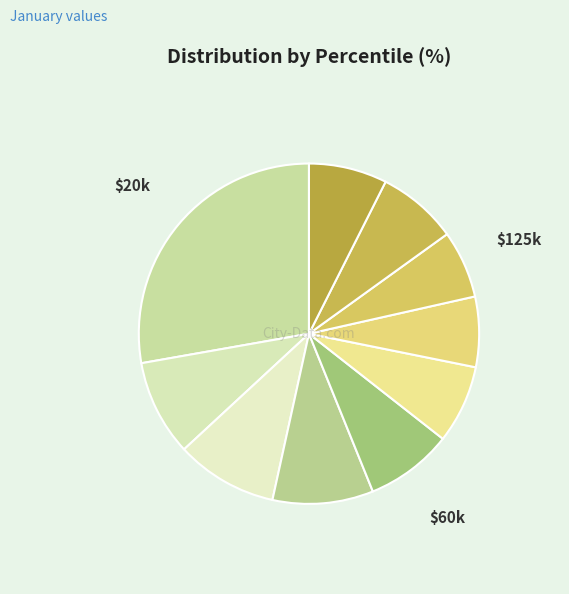

Rank the categories by value from lowest to highest.

pct75, pct65, pct55, pct95, pct85, pct45, pct15, pct35, pct25, pct05